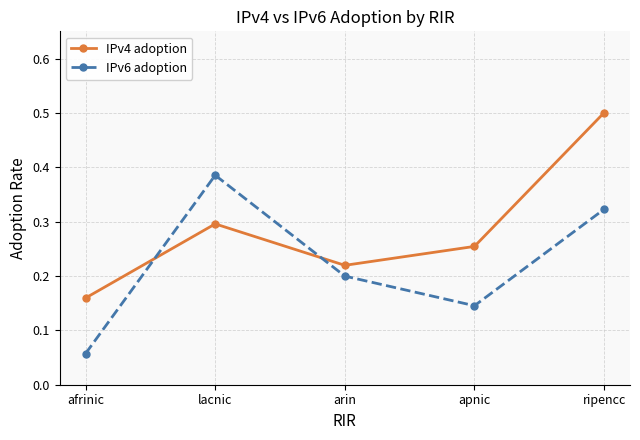

List the series in order of their peak value, lowest first.

IPv6 adoption, IPv4 adoption